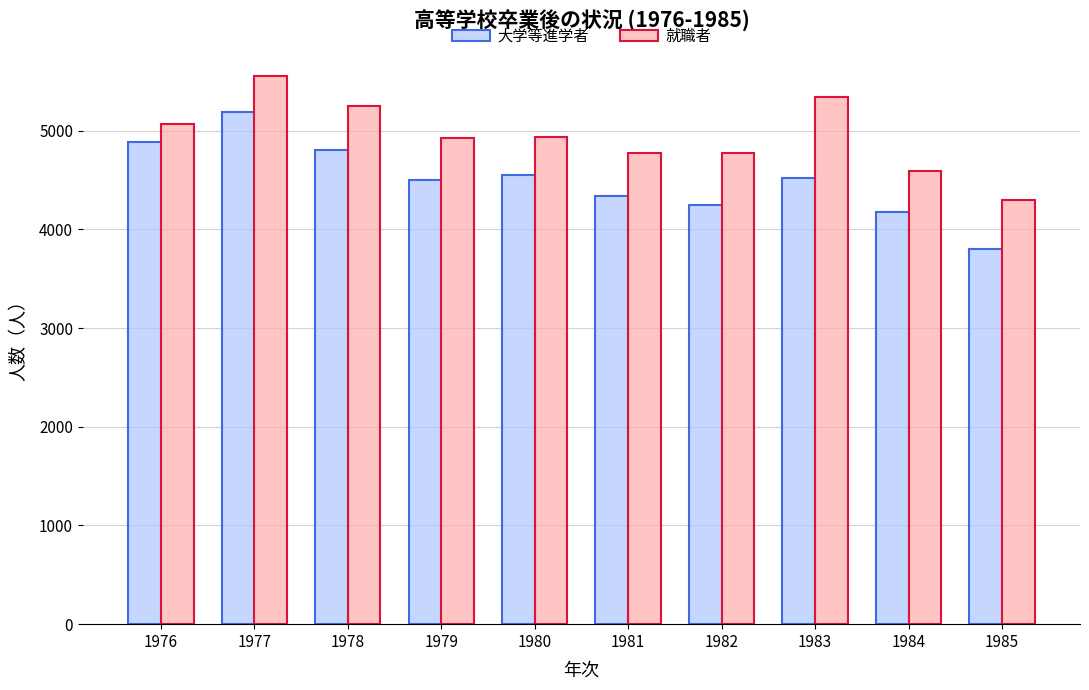

True or false: 就職者 has a value of 6738 at 1976.

False